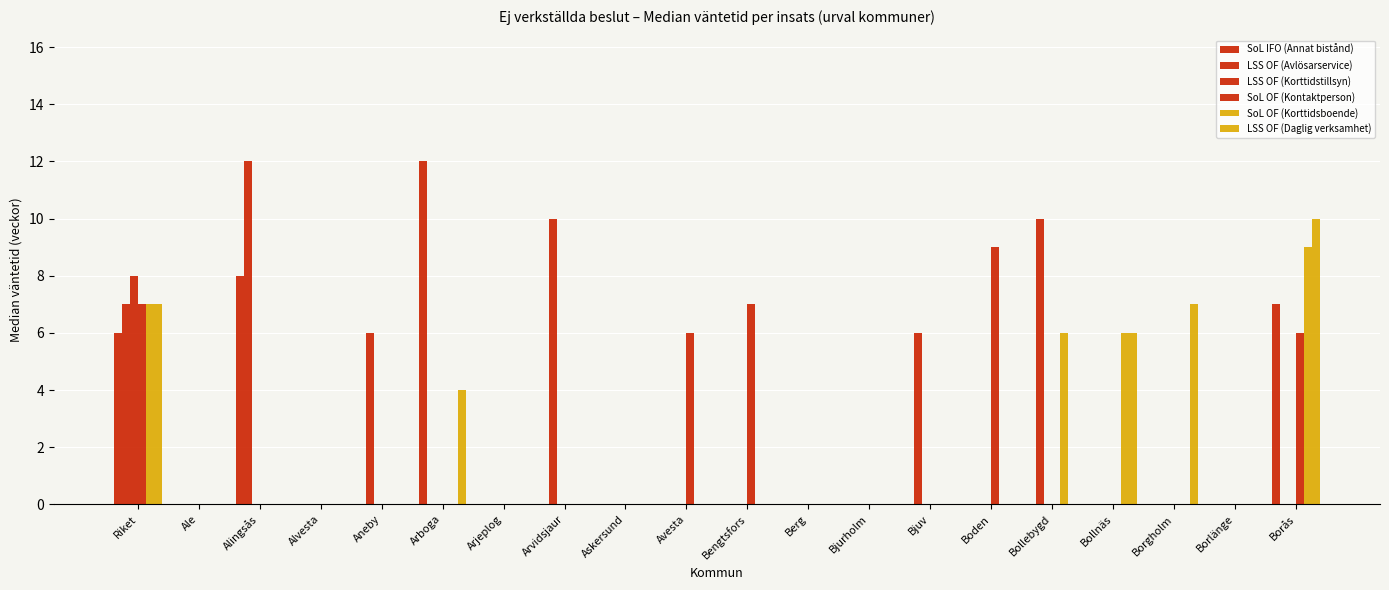

How many series are shown in this chart?

6